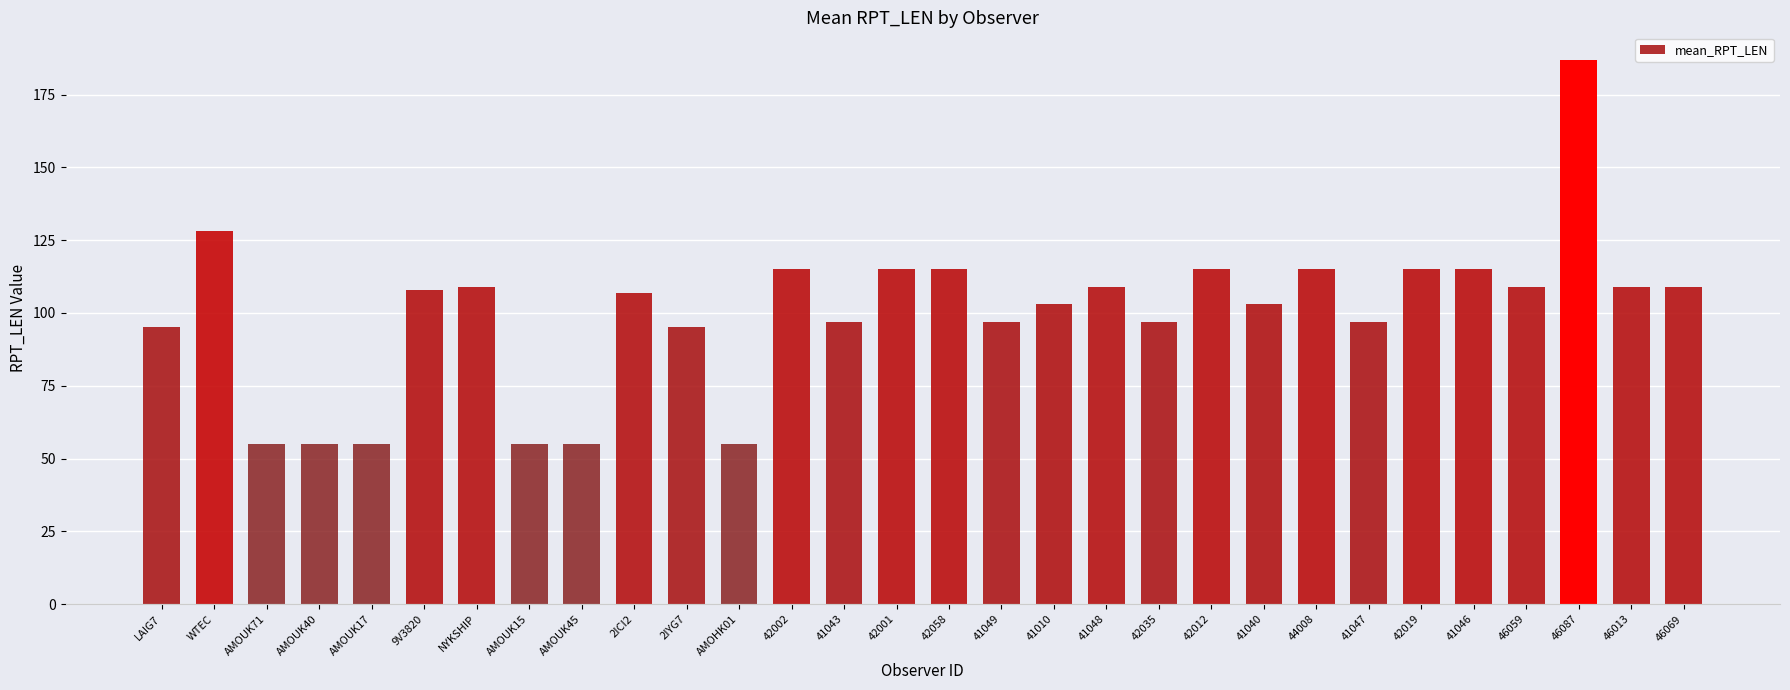

Approximately how many times larger is the value at AMOUK15 compared to AMOUK45?

1.0